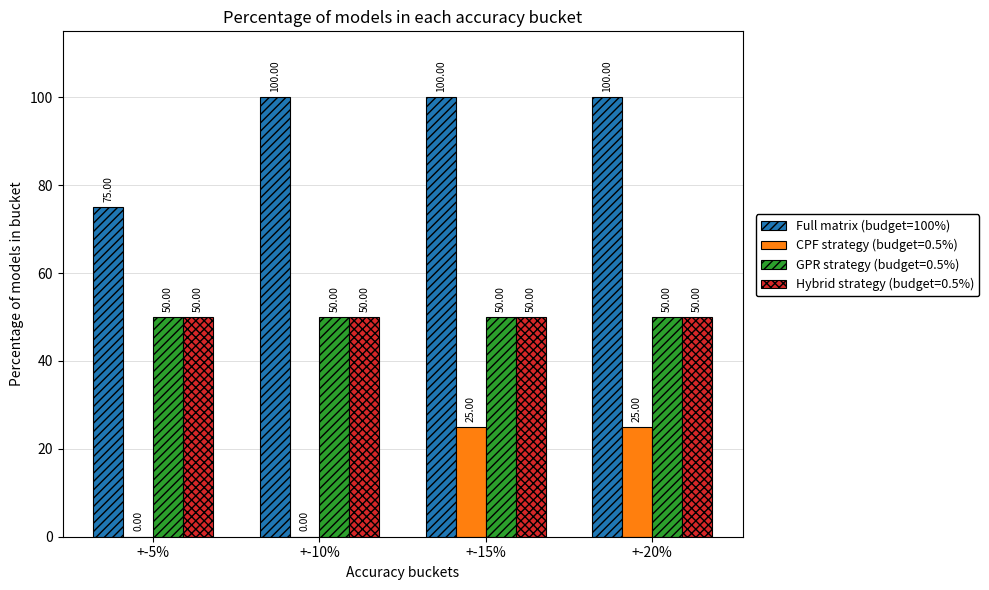

What is the sum of the Hybrid strategy (budget=0.5%) values at +-5% and +-10%?

100